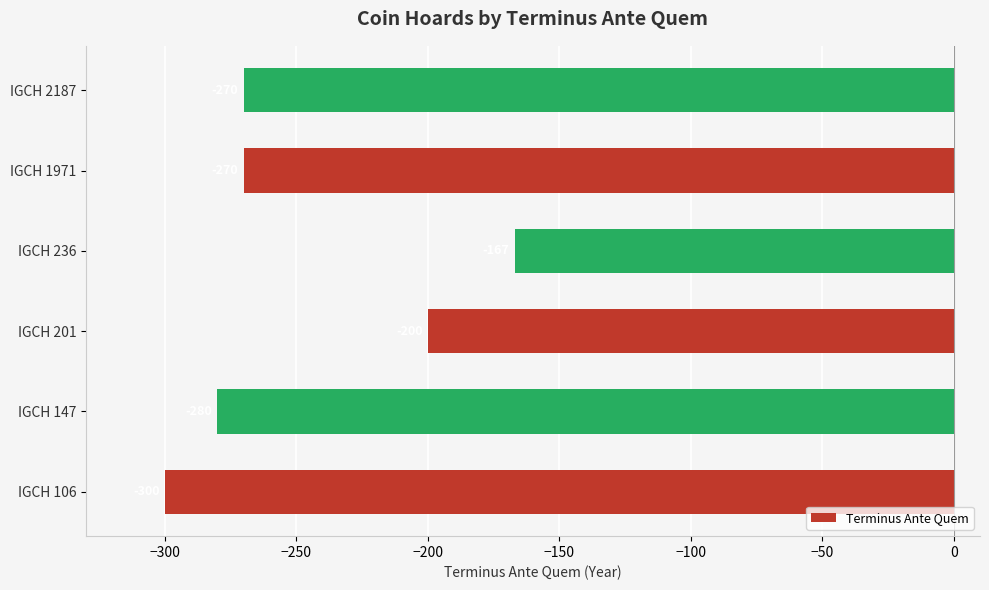

What is the difference between the maximum and minimum values?

133